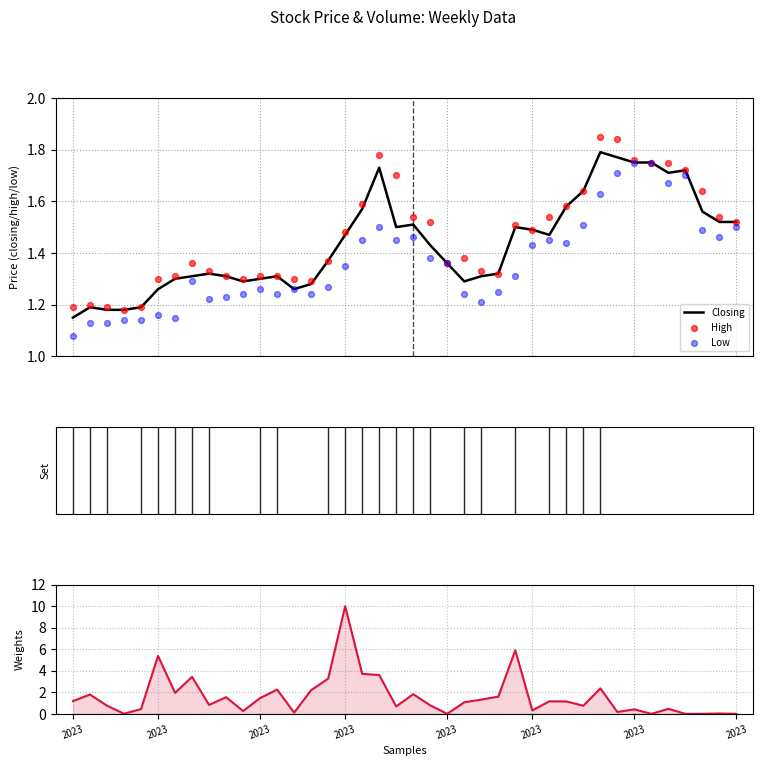

At which category is the sum across all series the highest?

2023